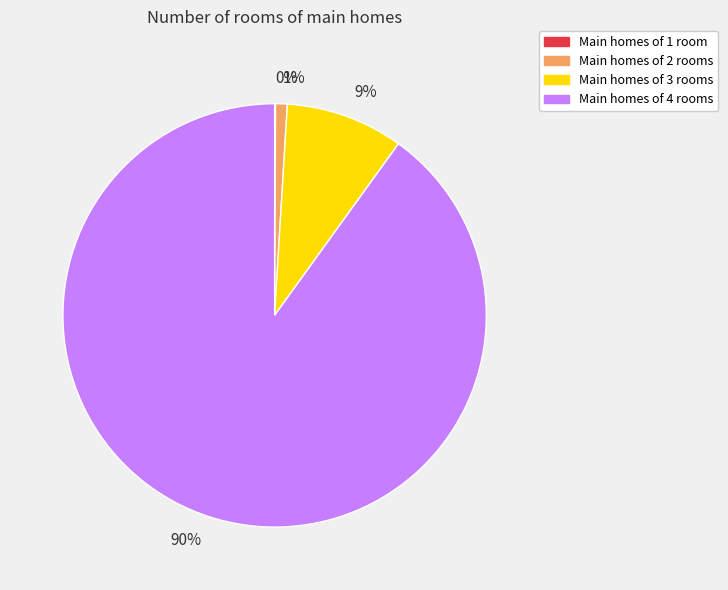

True or false: 1% accounts for 1% of the total.

True